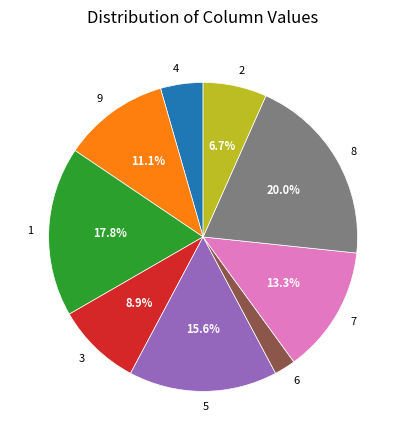

Approximately how many times larger is the value at 6 compared to 1?

0.1